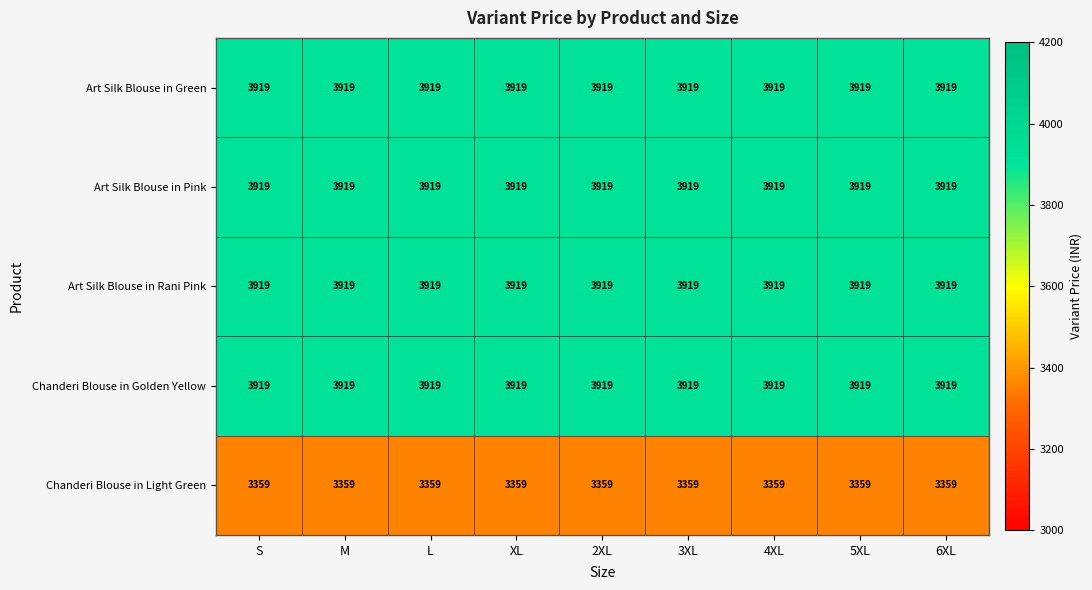

What is the maximum value shown in the chart?

3919